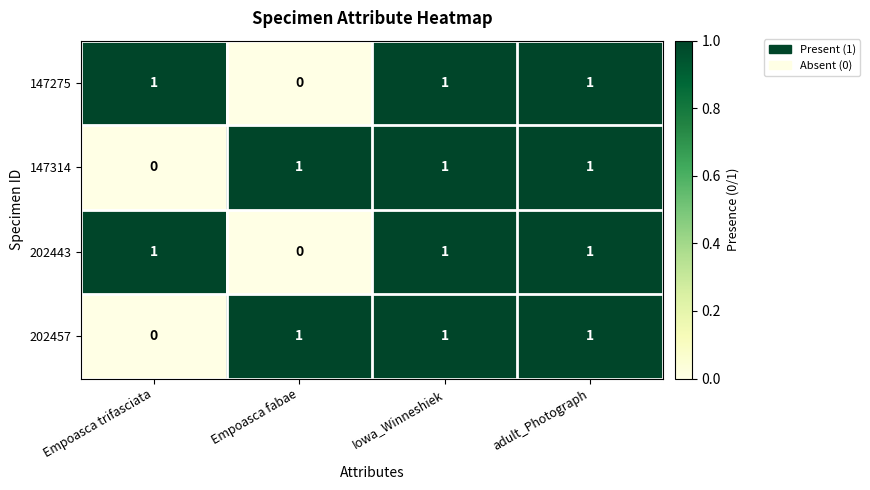

Is it true that 147275 equals 1 at Empoasca trifasciata?

True